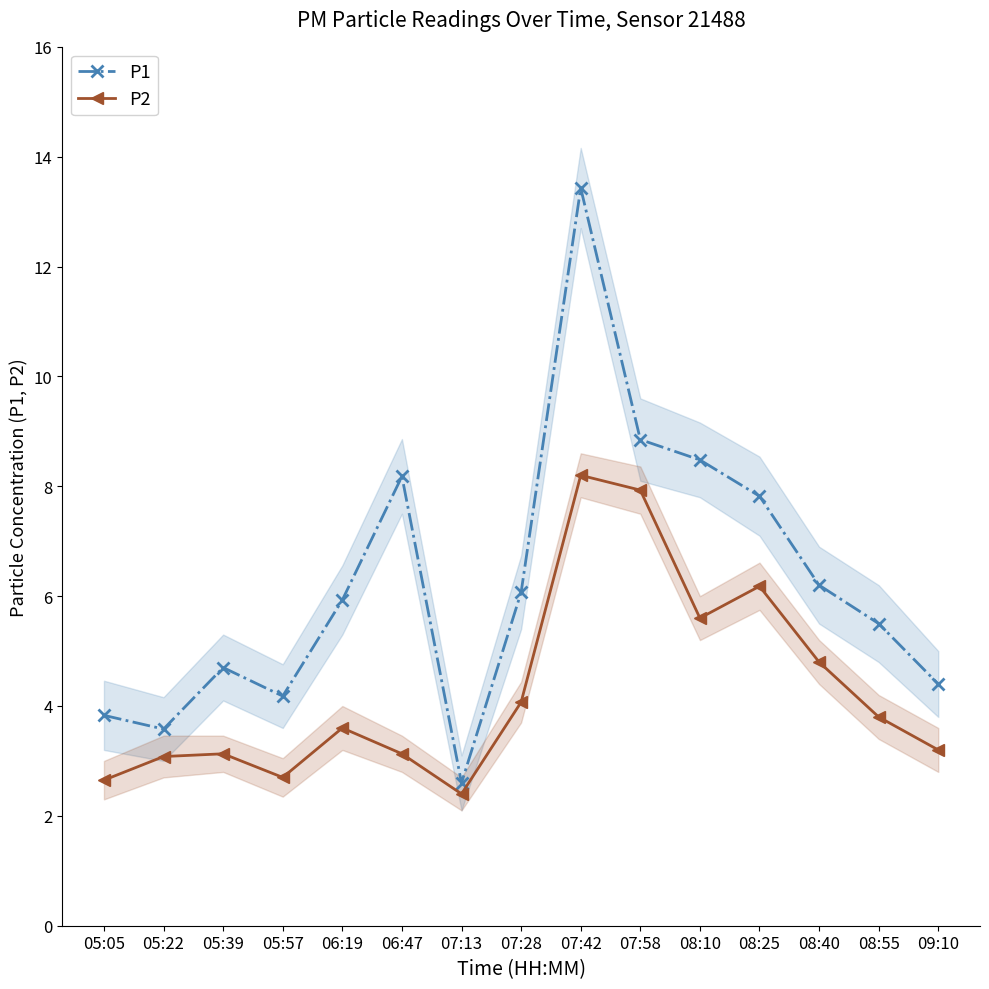

True or false: P1 and P2 cross at least once.

False